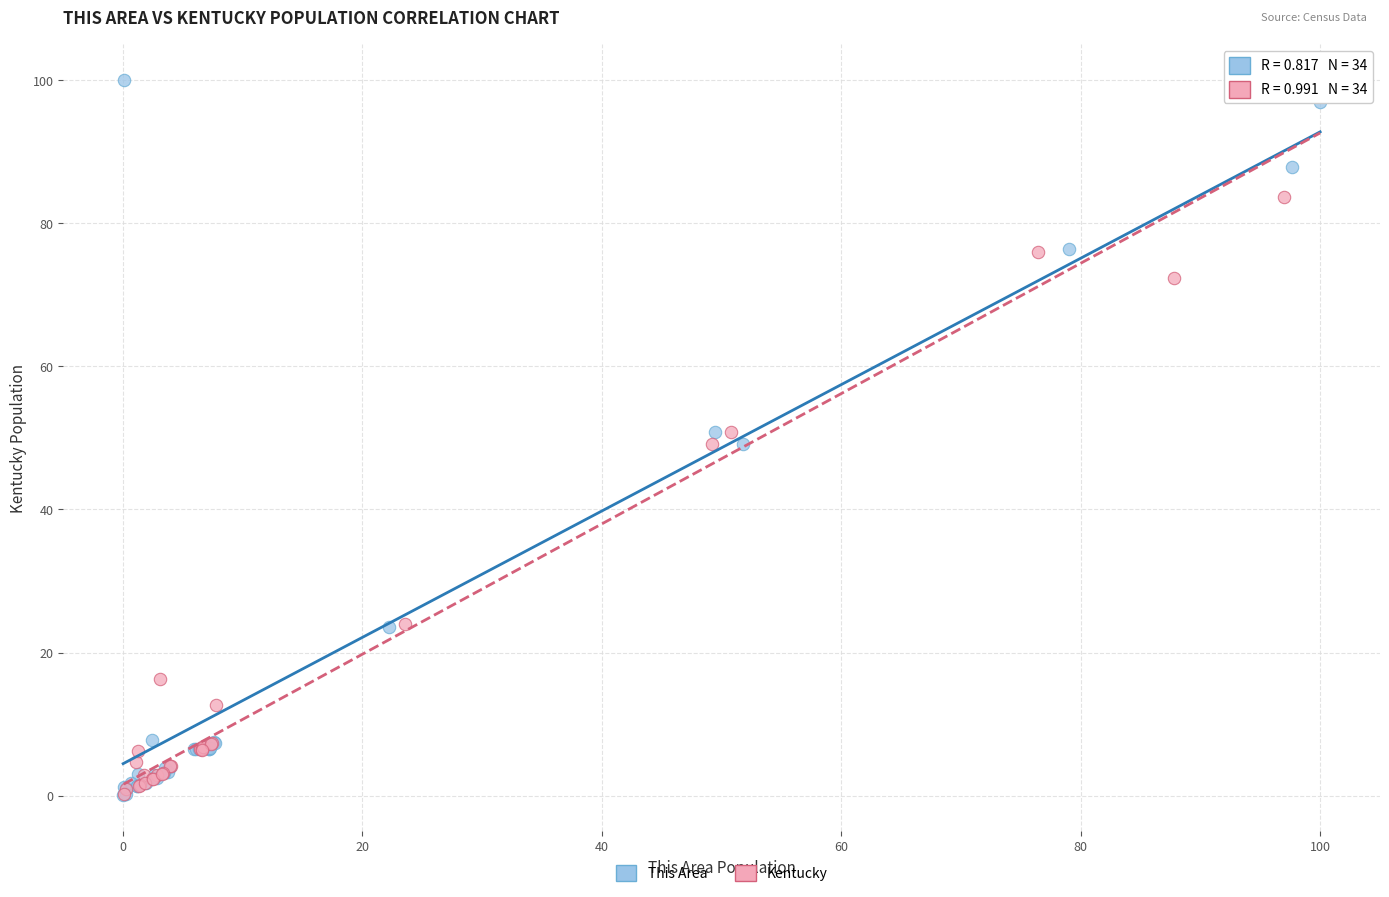

Which series has the widest spread of Y values?

This Area